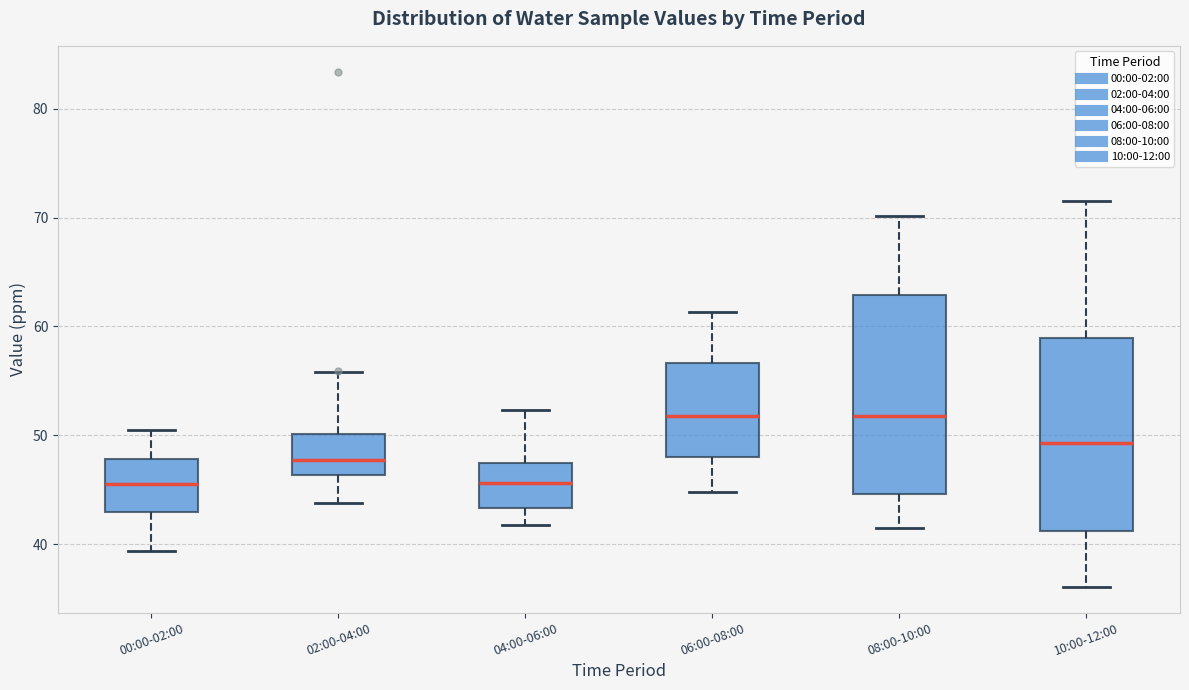

Reading left to right, transcribe this box plot: for each box, give where its median line is, the range the box spans, and where its two whiskers end, as read against the y-axis. The values are not printed on the chart, so give them approximately, as read against the axis.

00:00-02:00: median 46, box 43 to 48, whiskers 39 to 51
02:00-04:00: median 48, box 46 to 50, whiskers 44 to 56
04:00-06:00: median 46, box 43 to 47, whiskers 42 to 52
06:00-08:00: median 52, box 48 to 57, whiskers 45 to 61
08:00-10:00: median 52, box 45 to 63, whiskers 42 to 70
10:00-12:00: median 49, box 41 to 59, whiskers 36 to 72